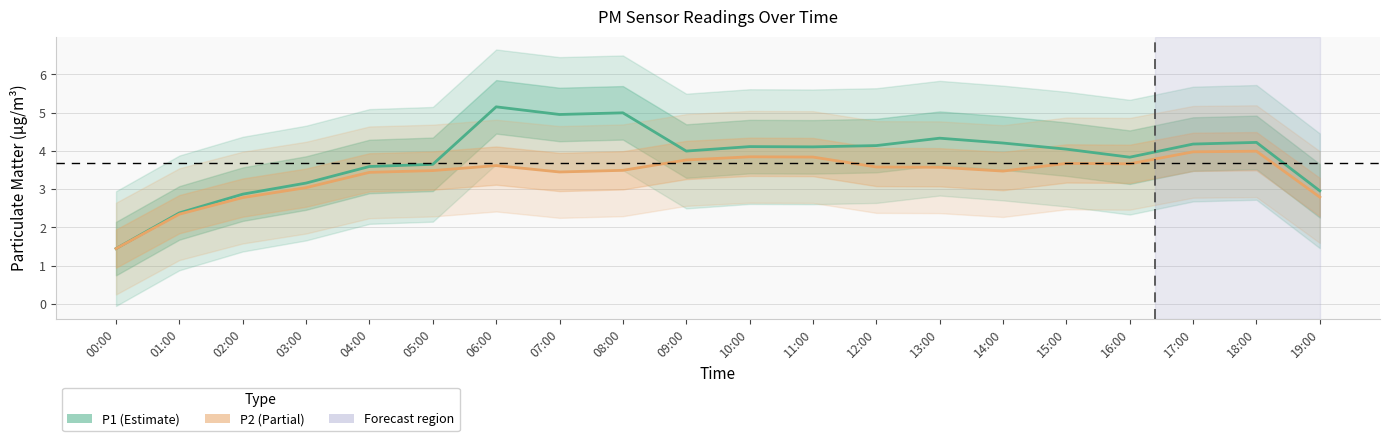

Reading right to left, list all the values displayed in this chart.

P1: 3.0	4.2	4.2	3.8	4.0	4.2	4.3	4.1	4.1	4.1	4.0	5.0	4.9	5.1	3.6	3.6	3.2	2.9	2.4	1.4
P2: 2.8	4.0	4.0	3.7	3.7	3.5	3.6	3.6	3.8	3.8	3.8	3.5	3.4	3.6	3.5	3.4	3.0	2.8	2.3	1.4